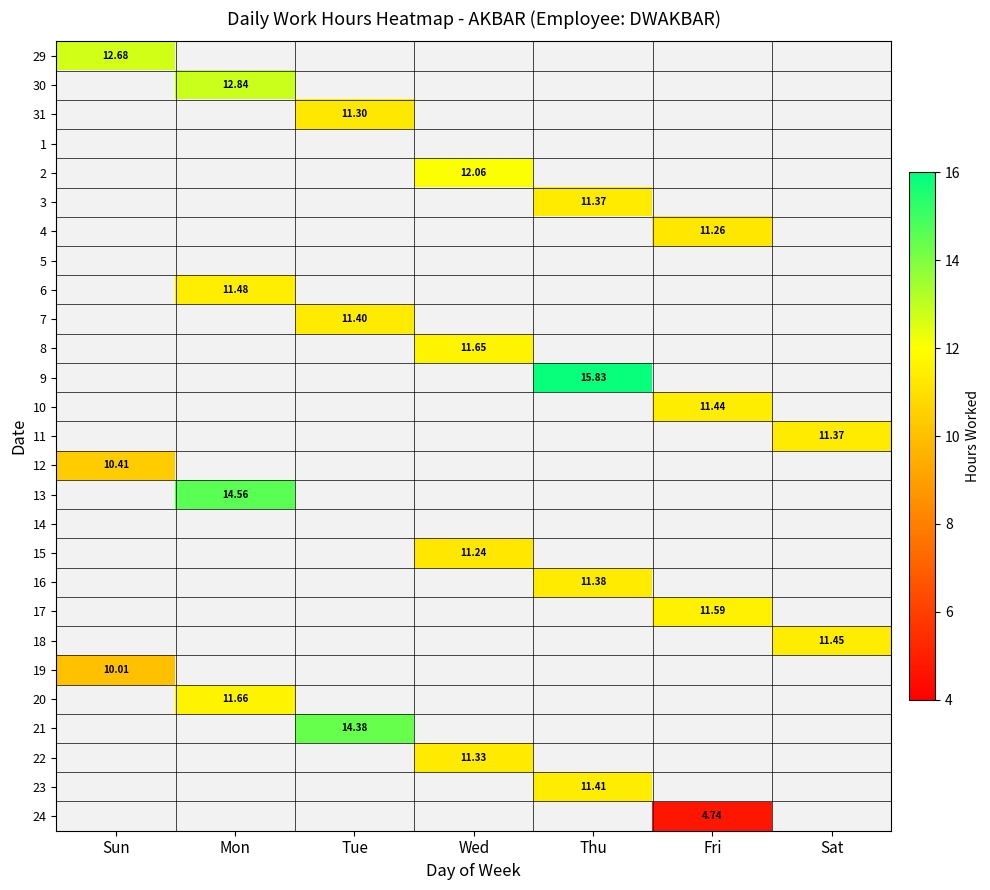

How many values in 17 are above zero?

1